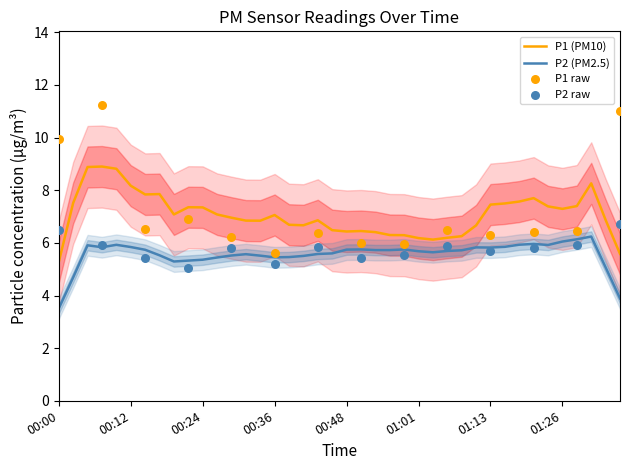

Which series reaches the minimum Y coordinate?

P2